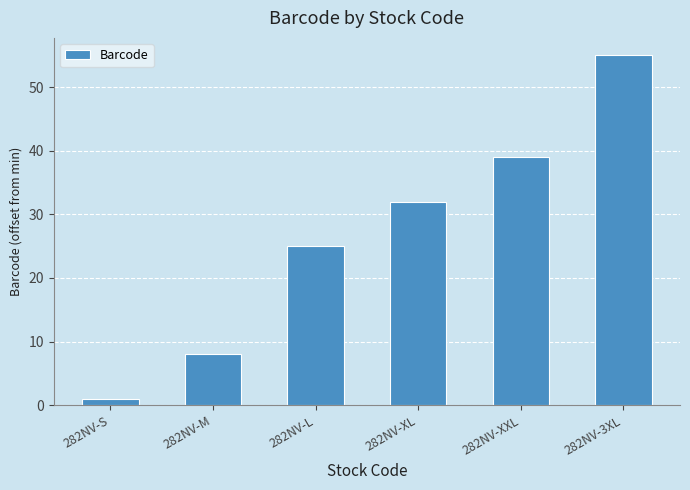

The chart shows a value of 32 at 282NV-XL. True or false?

True